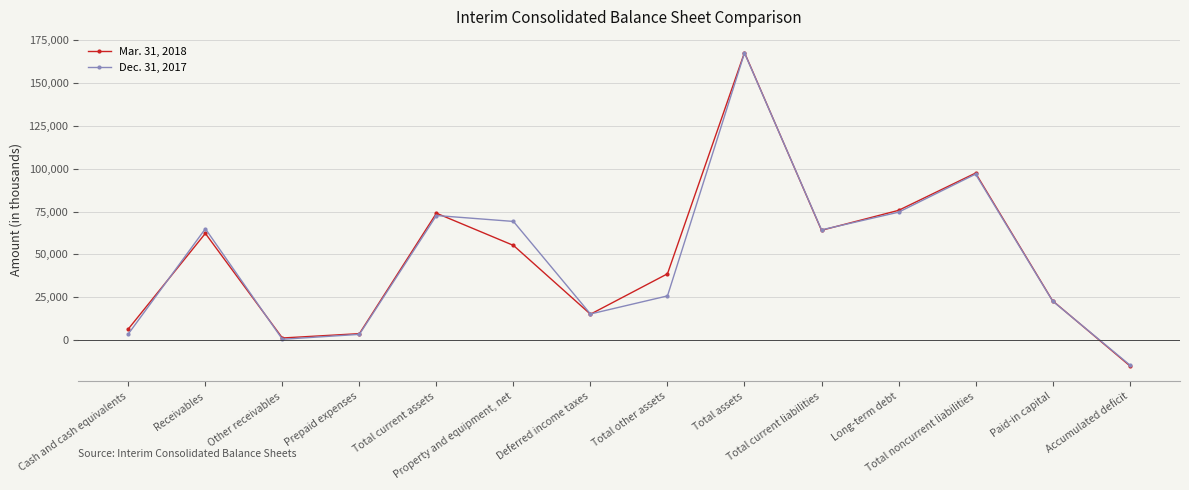

What is the maximum value shown in the chart?

167848